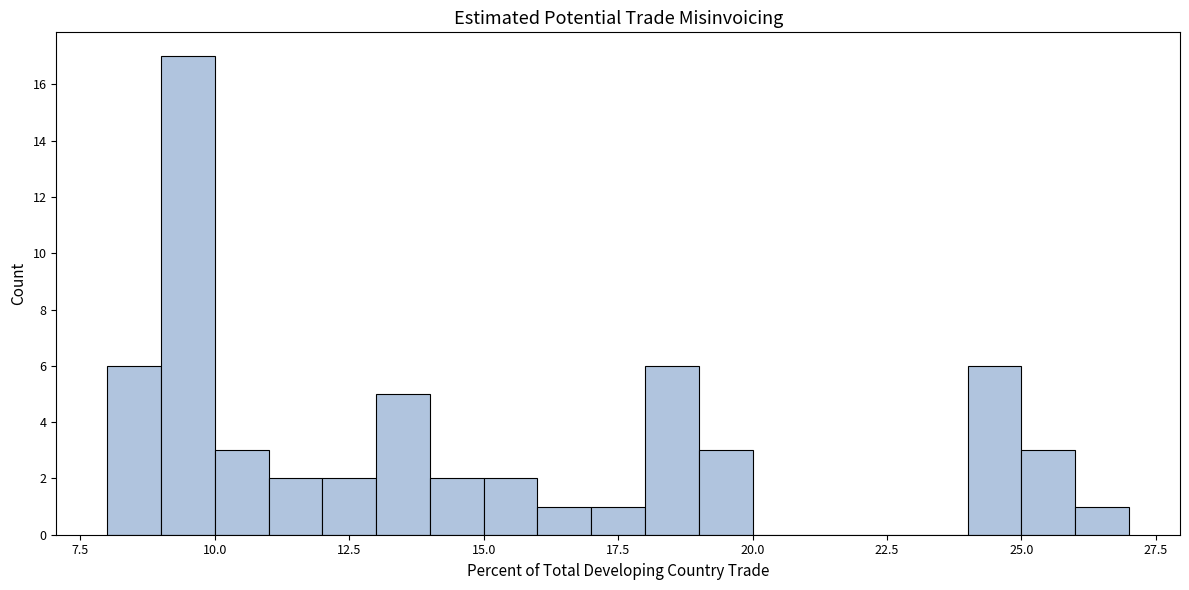

Around what value on the x-axis is the tallest bar? Give the approximate position of its centre, as read against the axis.

9.5